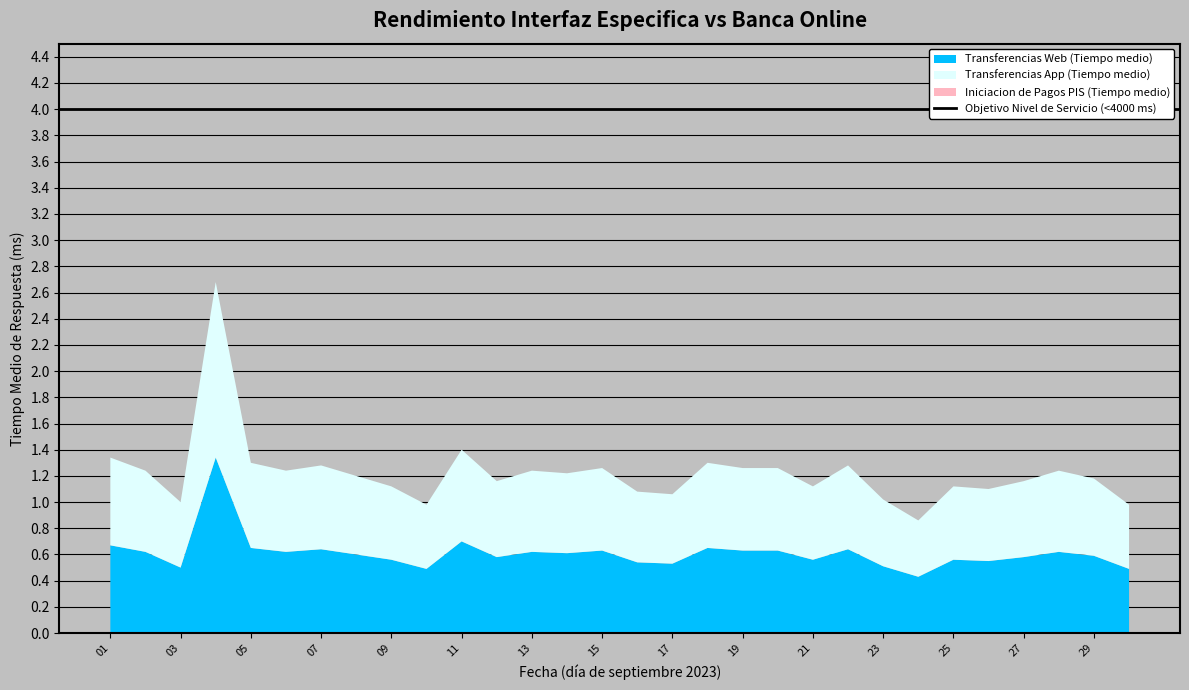

Reading left to right, list all the values displayed in this chart.

Transferencias Web (Tiempo medio): 2023-09-01=0.7	2023-09-02=0.6	2023-09-03=0.5	2023-09-04=1.3	2023-09-05=0.7	2023-09-06=0.6	2023-09-07=0.6	2023-09-08=0.6	2023-09-09=0.6	2023-09-10=0.5	2023-09-11=0.7	2023-09-12=0.6	2023-09-13=0.6	2023-09-14=0.6	2023-09-15=0.6	2023-09-16=0.5	2023-09-17=0.5	2023-09-18=0.7	2023-09-19=0.6	2023-09-20=0.6	2023-09-21=0.6	2023-09-22=0.6	2023-09-23=0.5	2023-09-24=0.4	2023-09-25=0.6	2023-09-26=0.6	2023-09-27=0.6	2023-09-28=0.6	2023-09-29=0.6	2023-09-30=0.5
Transferencias App (Tiempo medio): 2023-09-01=0.7	2023-09-02=0.6	2023-09-03=0.5	2023-09-04=1.3	2023-09-05=0.7	2023-09-06=0.6	2023-09-07=0.6	2023-09-08=0.6	2023-09-09=0.6	2023-09-10=0.5	2023-09-11=0.7	2023-09-12=0.6	2023-09-13=0.6	2023-09-14=0.6	2023-09-15=0.6	2023-09-16=0.5	2023-09-17=0.5	2023-09-18=0.7	2023-09-19=0.6	2023-09-20=0.6	2023-09-21=0.6	2023-09-22=0.6	2023-09-23=0.5	2023-09-24=0.4	2023-09-25=0.6	2023-09-26=0.6	2023-09-27=0.6	2023-09-28=0.6	2023-09-29=0.6	2023-09-30=0.5
Iniciacion de Pagos PIS (Tiempo medio): 2023-09-01=0.0	2023-09-02=0.0	2023-09-03=0.0	2023-09-04=0.0	2023-09-05=0.0	2023-09-06=0.0	2023-09-07=0.0	2023-09-08=0.0	2023-09-09=0.0	2023-09-10=0.0	2023-09-11=0.0	2023-09-12=0.0	2023-09-13=0.0	2023-09-14=0.0	2023-09-15=0.0	2023-09-16=0.0	2023-09-17=0.0	2023-09-18=0.0	2023-09-19=0.0	2023-09-20=0.0	2023-09-21=0.0	2023-09-22=0.0	2023-09-23=0.0	2023-09-24=0.0	2023-09-25=0.0	2023-09-26=0.0	2023-09-27=0.0	2023-09-28=0.0	2023-09-29=0.0	2023-09-30=0.0